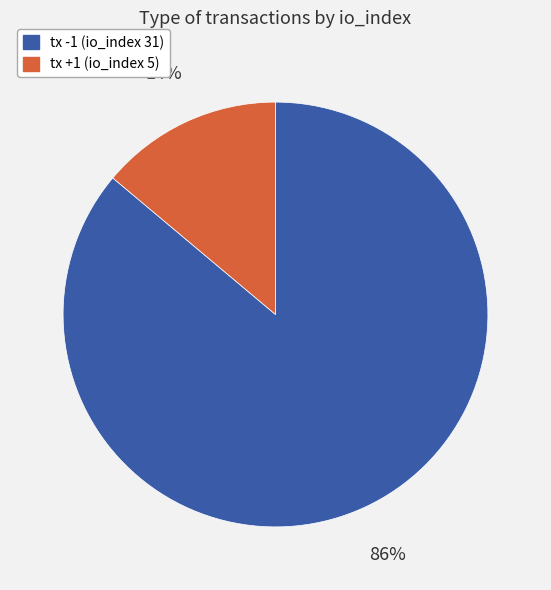

Is it true that tx -1 (io_index 31) is 86% of the pie?

True